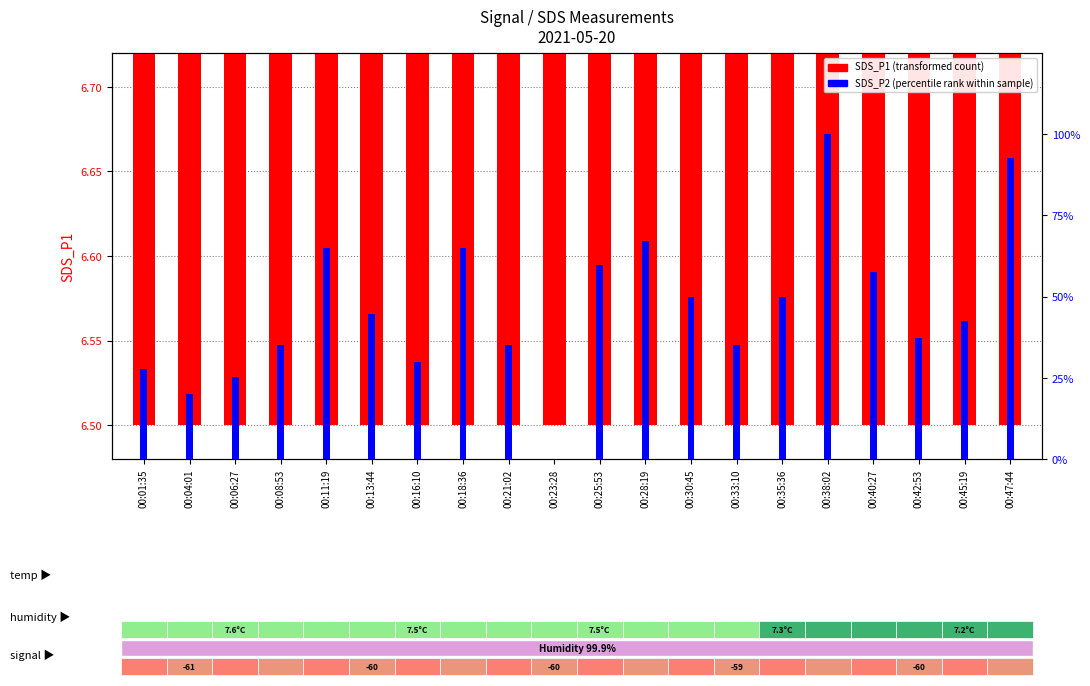

Where does the SDS_P2 (percentile rank) series first go above 44?

00:11:19